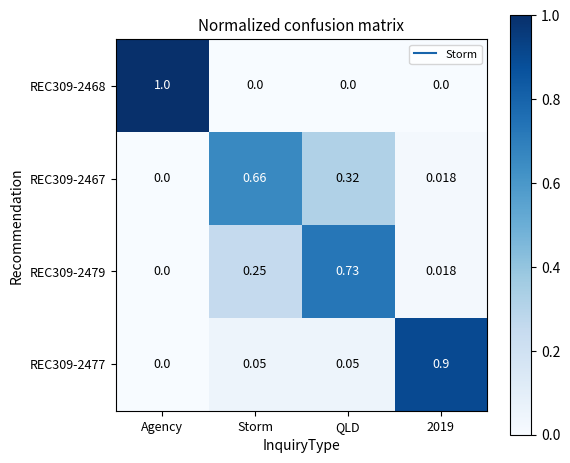

Is the value of REC309-2477 at 2019 greater than the value of REC309-2467 at Agency?

Yes